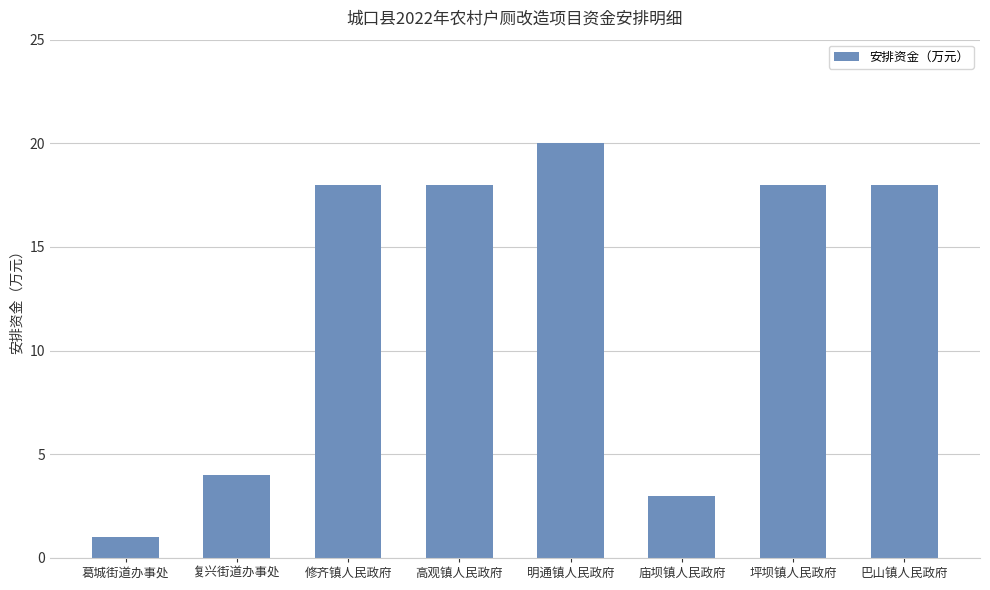

Reading left to right, extract all data points from this chart.

葛城街道办事处=1	复兴街道办事处=4	修齐镇人民政府=18	高观镇人民政府=18	明通镇人民政府=20	庙坝镇人民政府=3	坪坝镇人民政府=18	巴山镇人民政府=18